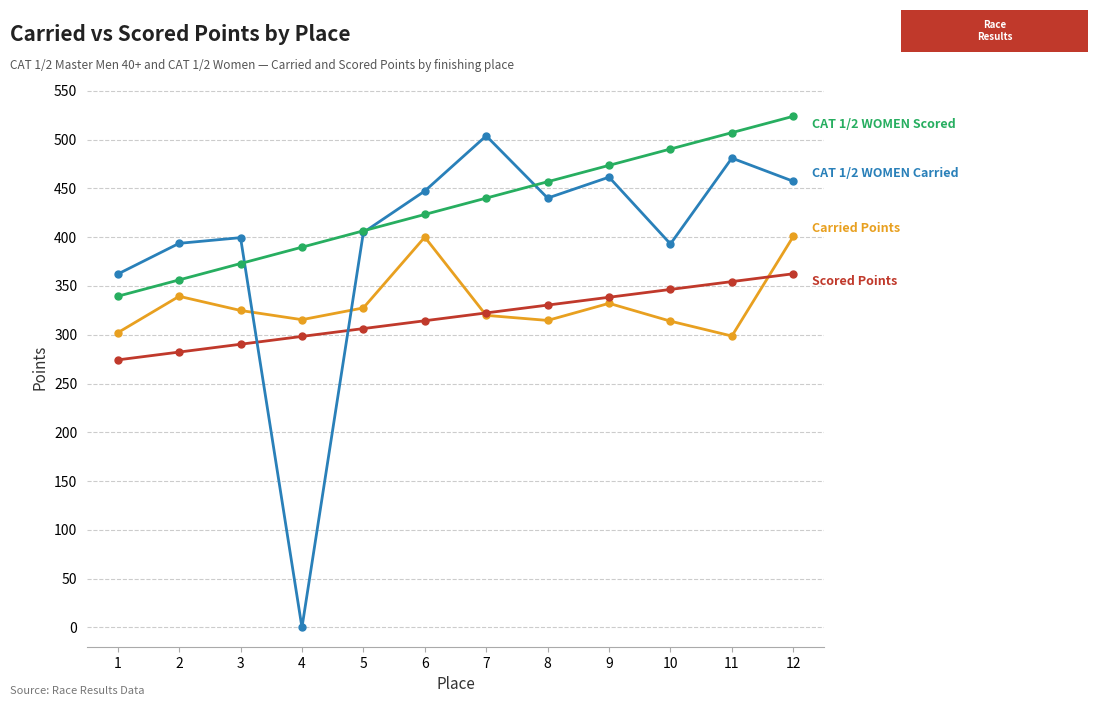

At which category is the sum across all series the highest?

12